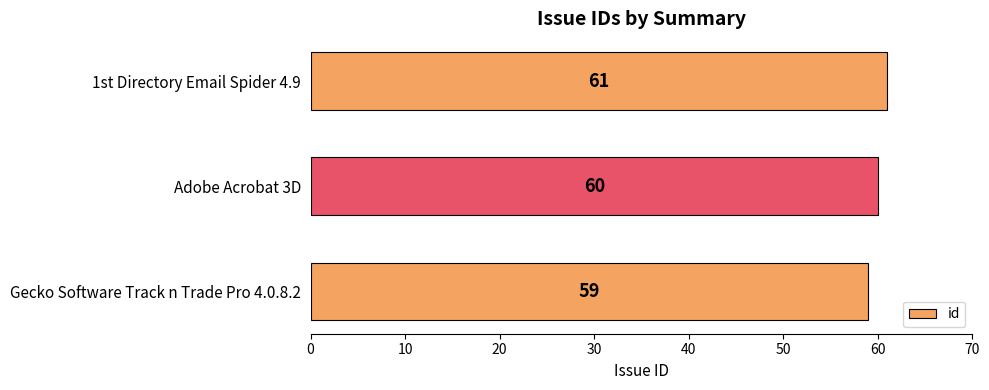

Which has a higher value, Adobe Acrobat 3D or 1st Directory Email Spider 4.9?

1st Directory Email Spider 4.9